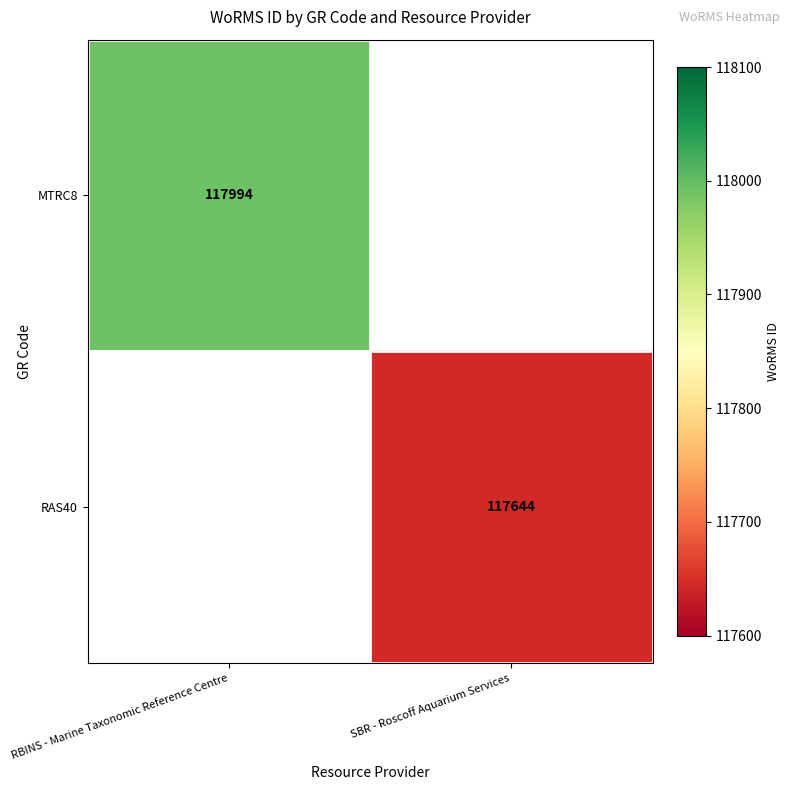

True or false: MTRC8 has a value of 117994 at RBINS - Marine Taxonomic Reference Centre.

True